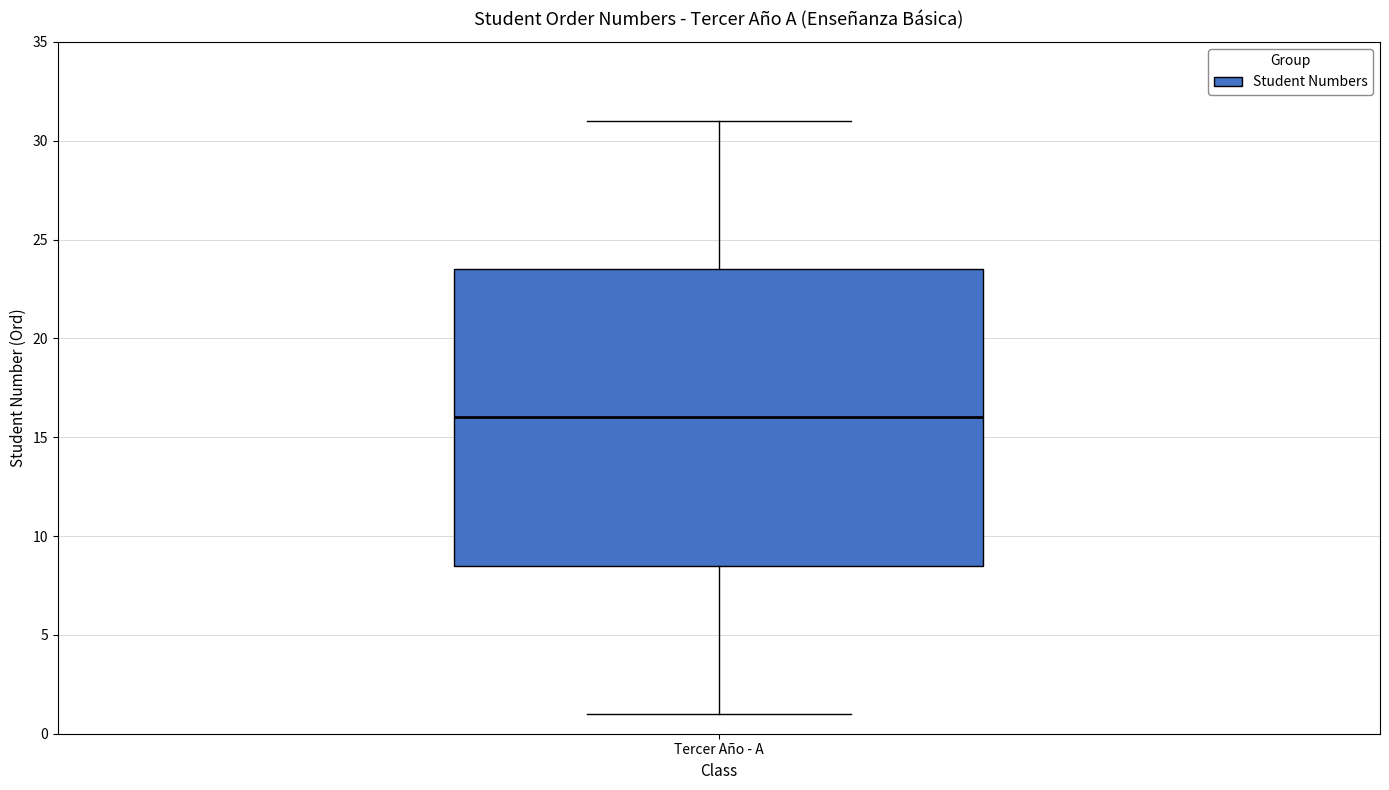

Where is the lower edge of the box for Tercer Año - A on the y-axis? The values are not printed on the chart, so give them approximately, as read against the axis.

8.5